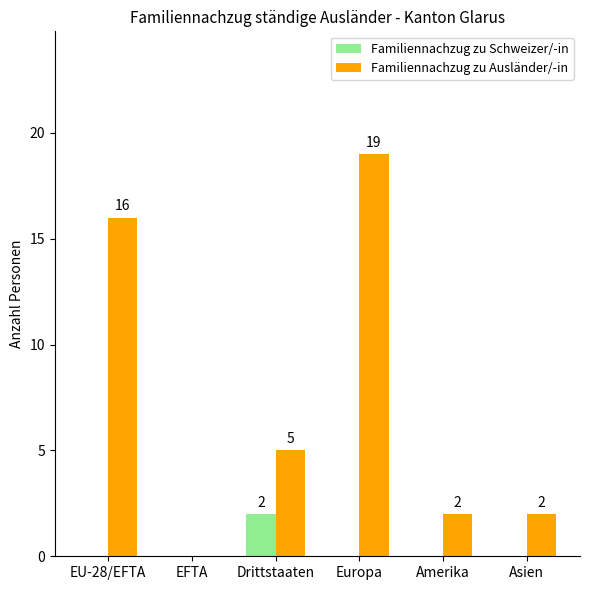

Is the value of Familiennachzug zu Schweizer/-in at Amerika greater than the value of Familiennachzug zu Ausländer/-in at Asien?

No